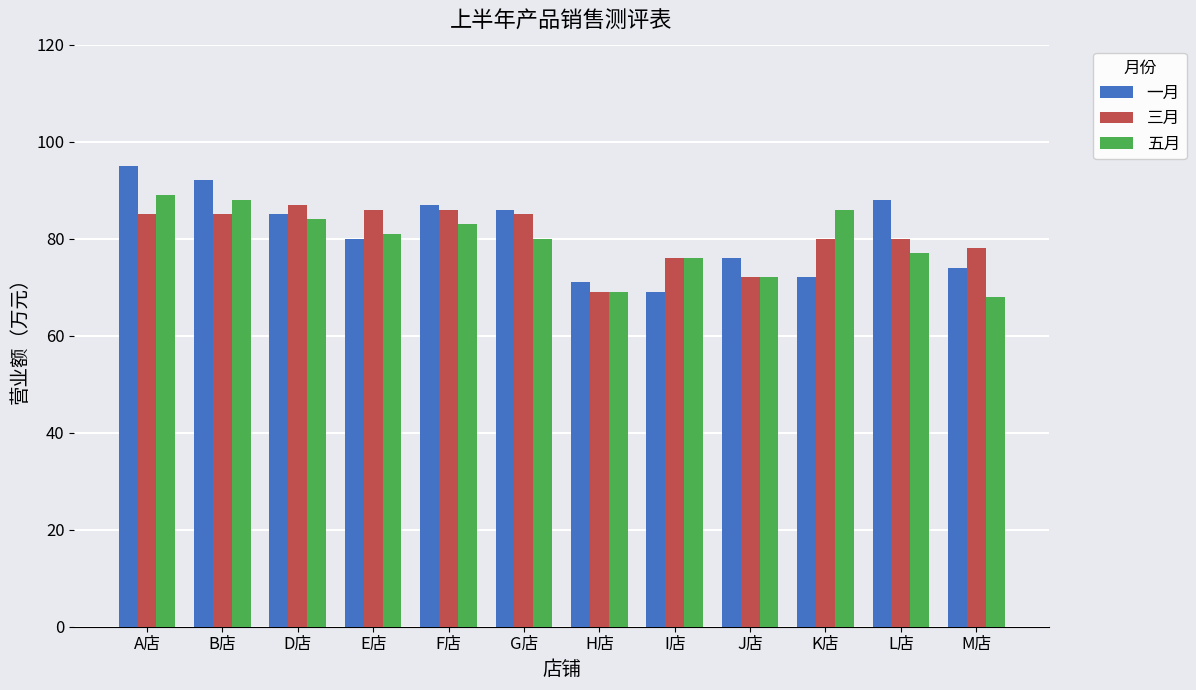

Which series has the largest range (max minus min)?

一月